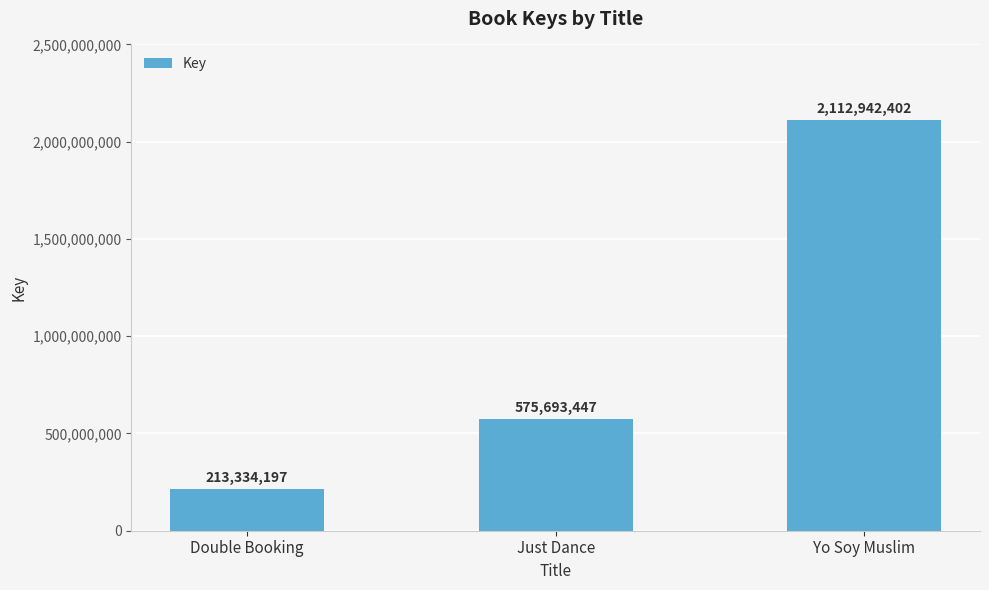

Reading left to right, transcribe all the data shown in this chart.

Double Booking=213334197	Just Dance=575693447	Yo Soy Muslim=2112942402